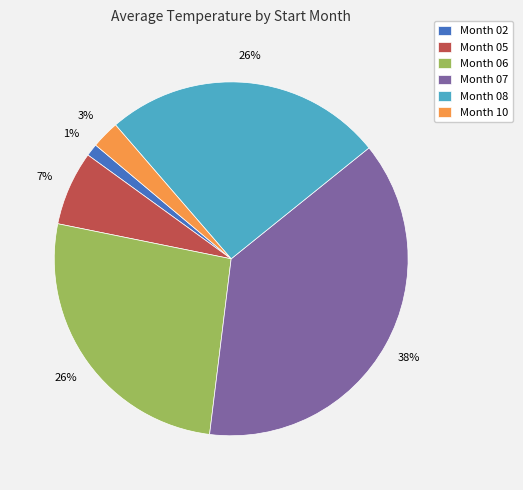

Which category has the smallest portion of the pie?

Month 02